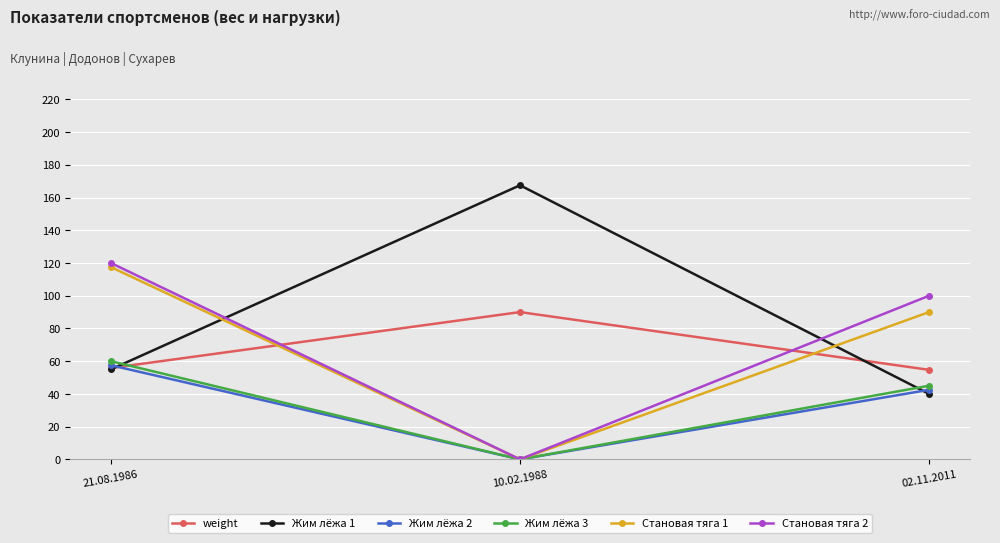

What is the difference between the highest and lowest values at 21.08.1986?

65.0